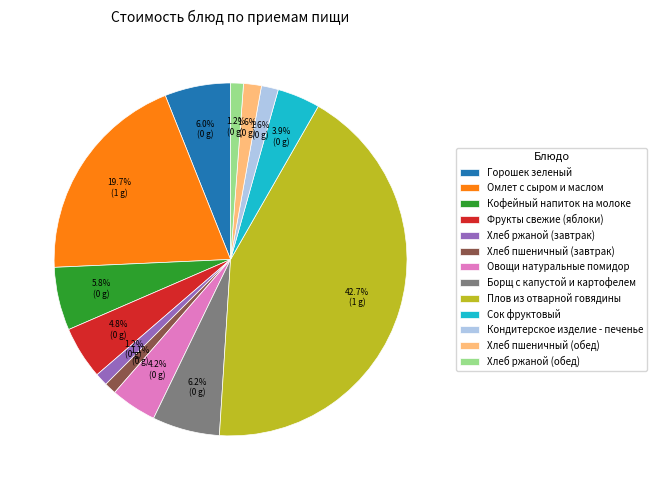

Which category has the biggest portion of the pie?

Плов из отварной говядины